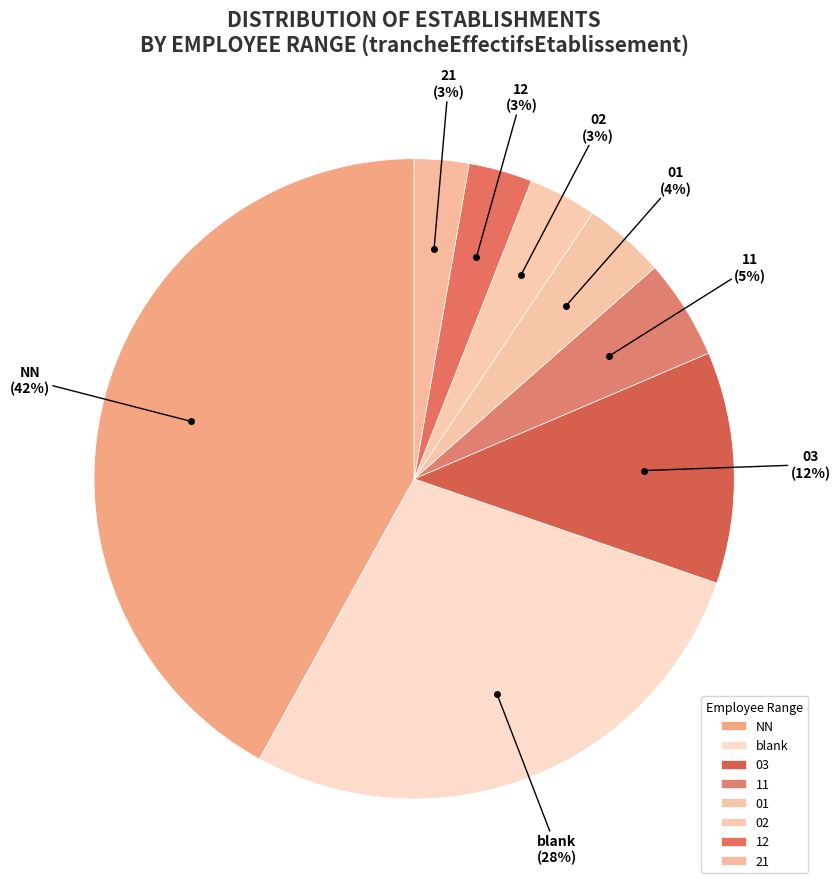

To the nearest percent, what is the combined percentage of 11 and 12?

8%